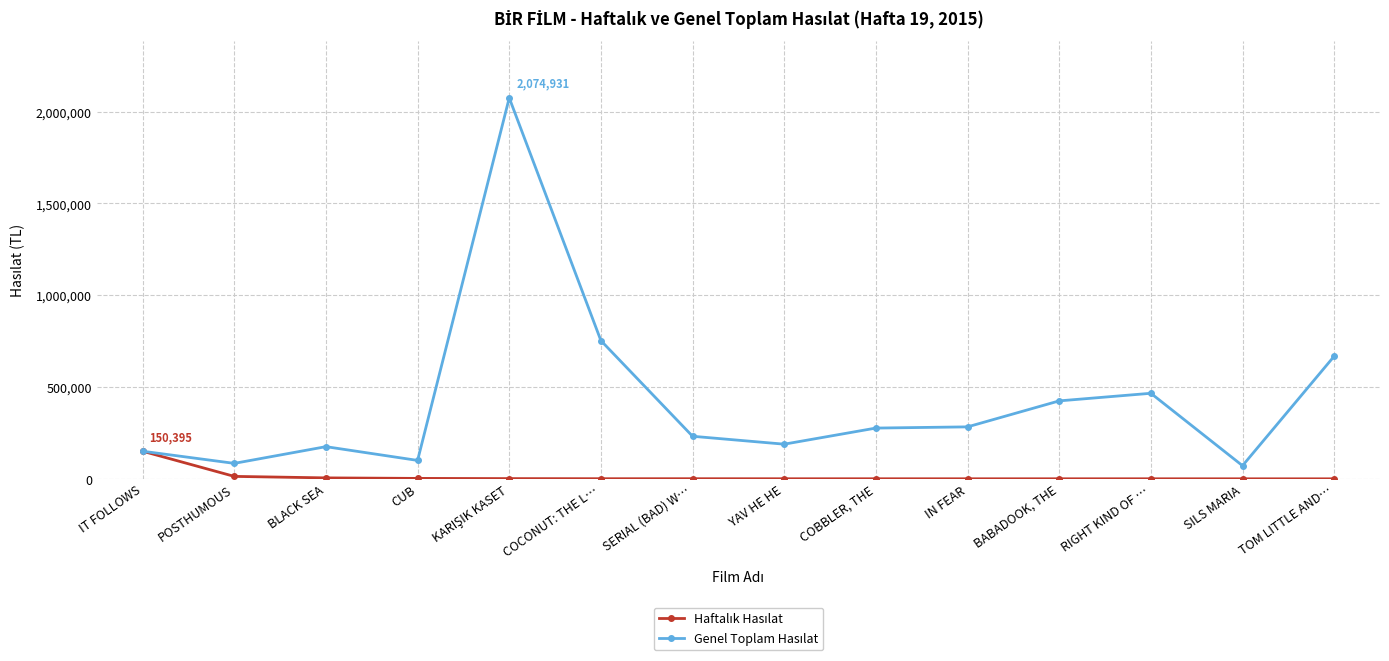

What is the label of the 7th point from the right?

YAV HE HE